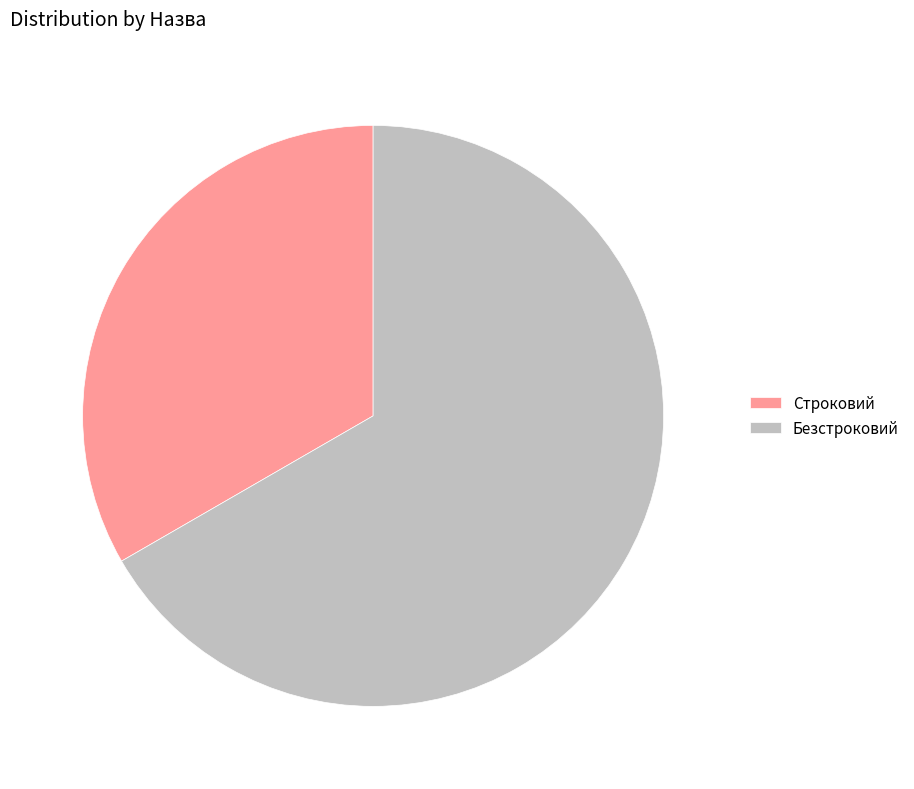

Is it true that Строковий is 39% of the pie?

False